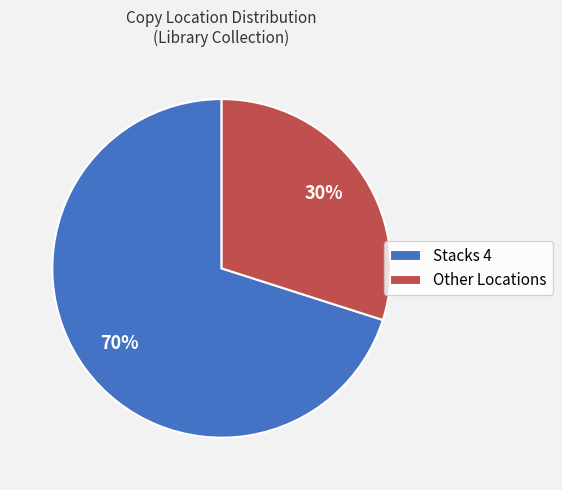

To the nearest percent, what portion does Stacks 4 represent?

70%